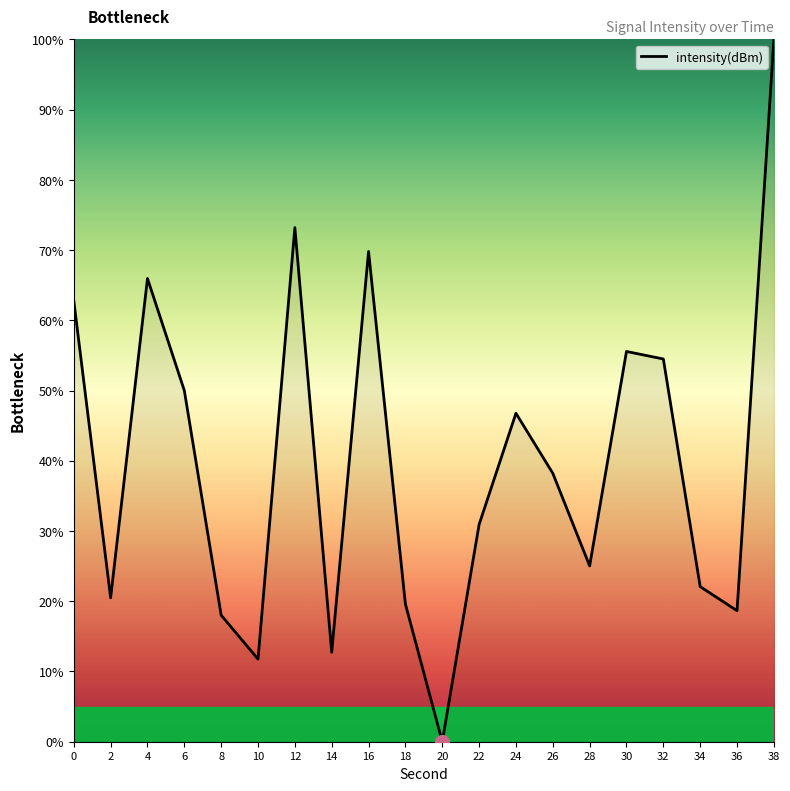

What value does the data have at 8?

18.0